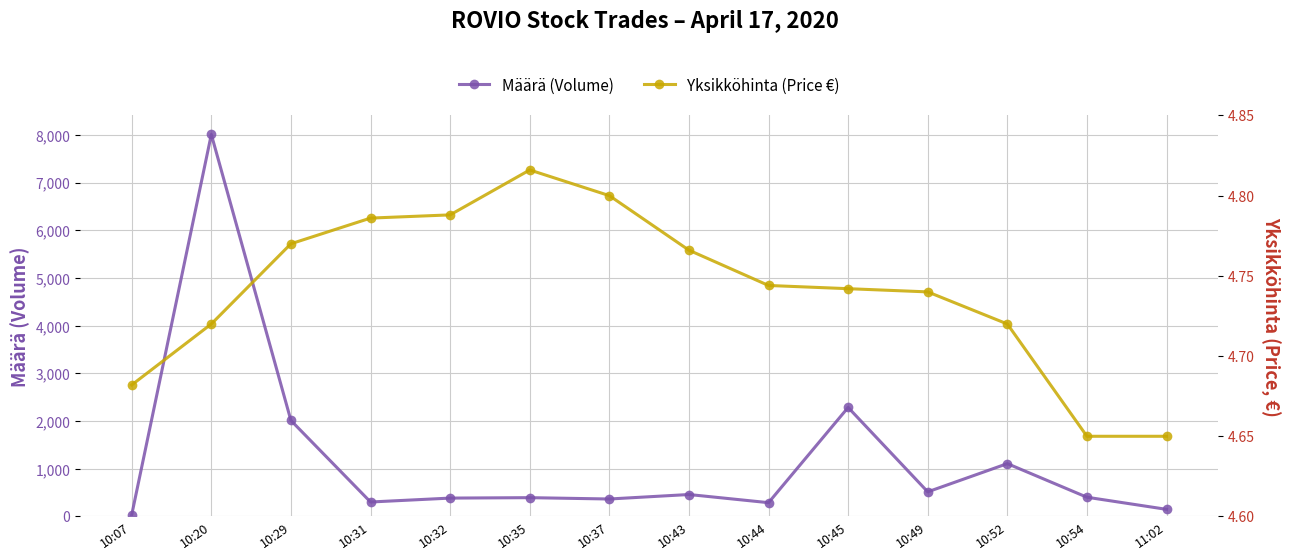

The Yksikköhinta (Price €) series shows 4.8 at 10:31. True or false?

True